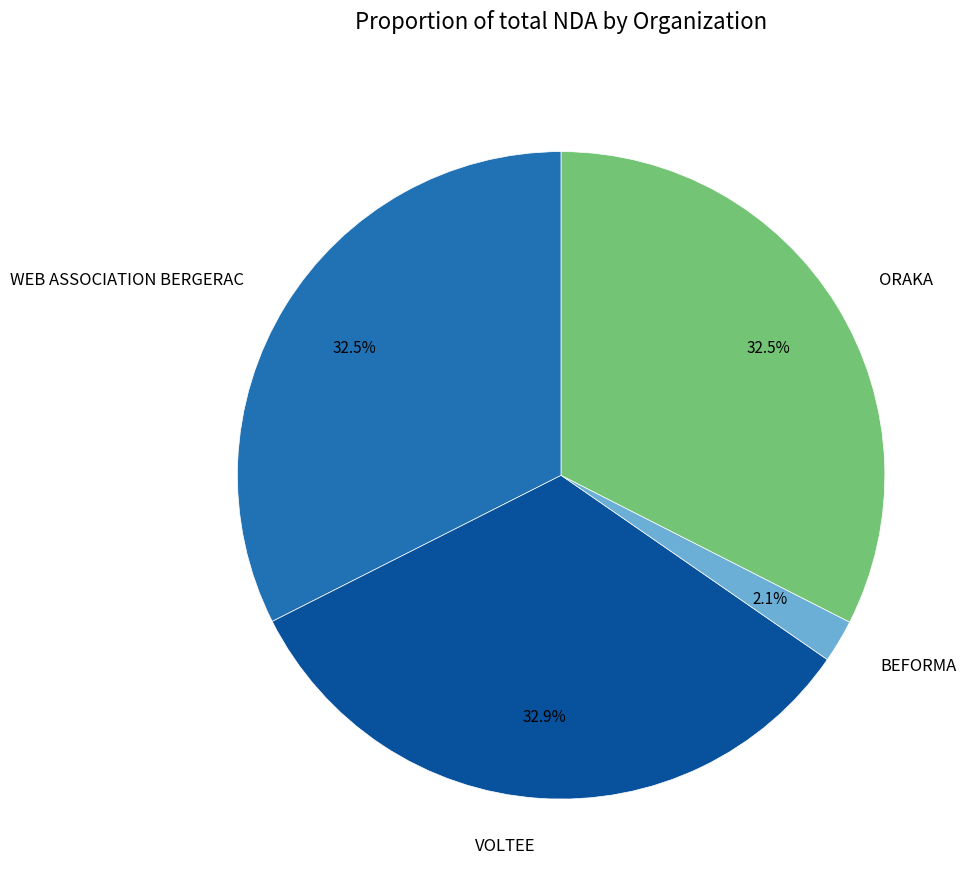

To the nearest percent, what is the combined percentage of VOLTEE and BEFORMA?

35%